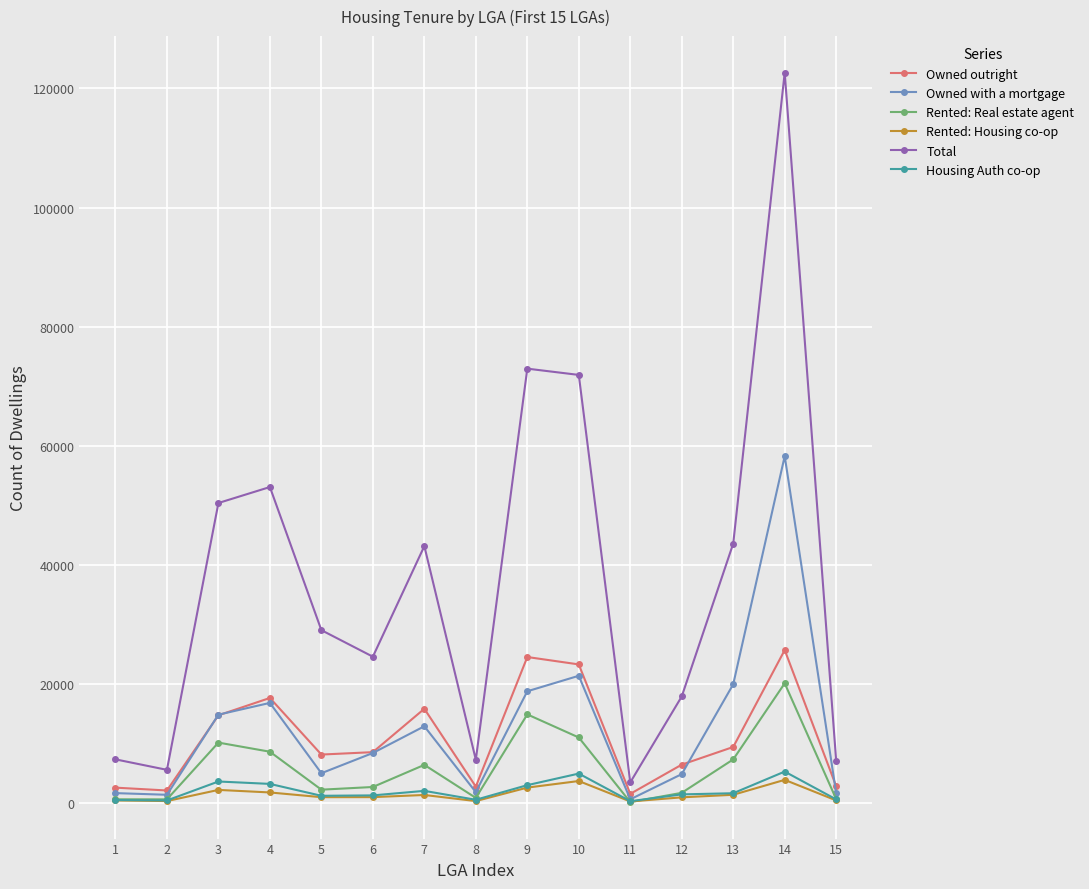

How many lines are shown in the chart?

6